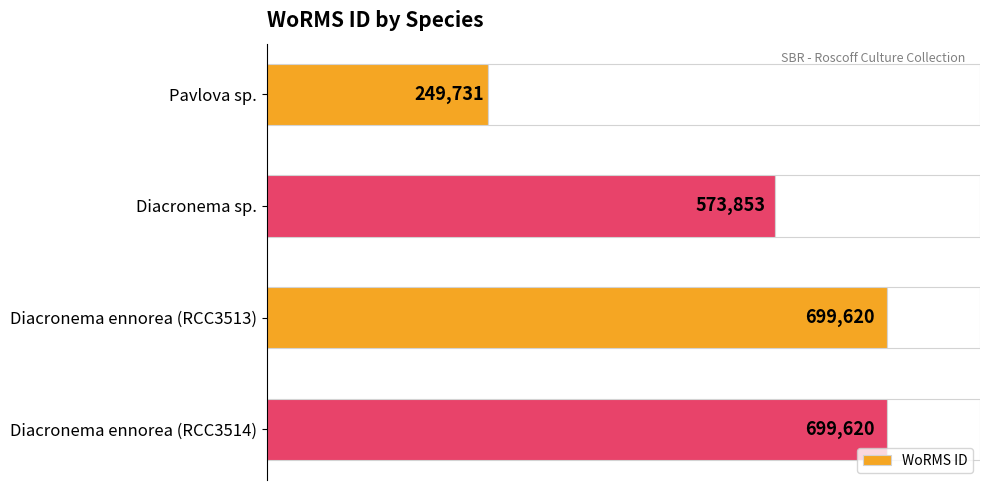

Are the bars horizontal?

Yes